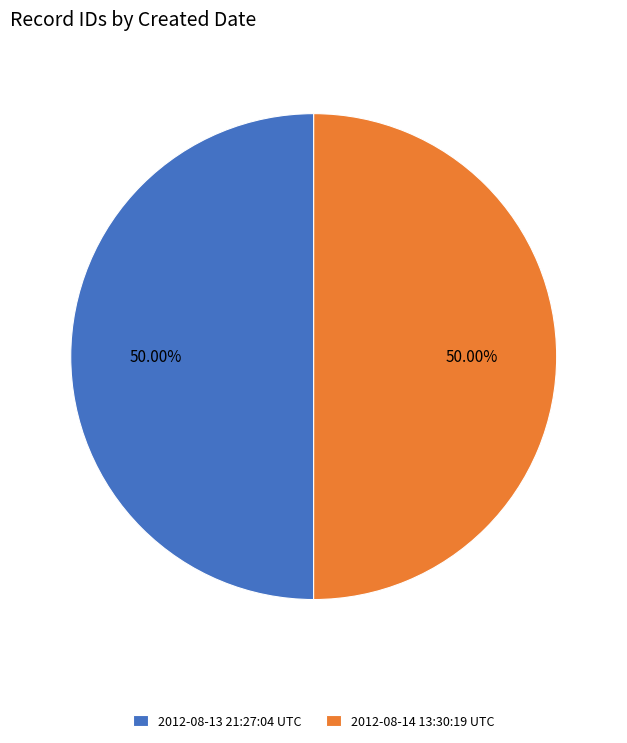

How much of the chart is everything except 2012-08-14 13:30:19 UTC?

50.0%